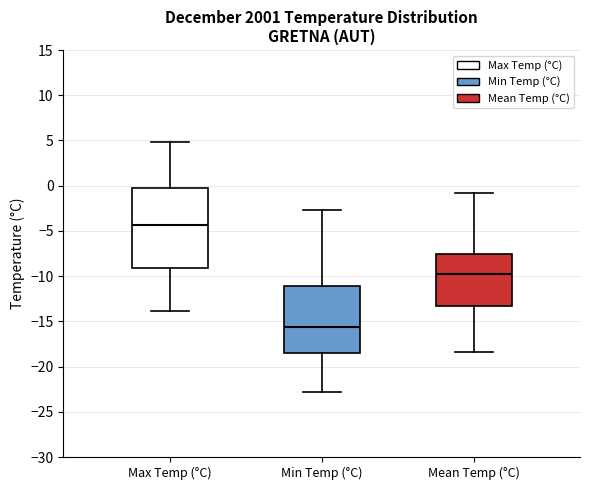

Which box's median line is the highest?

Max Temp (°C)